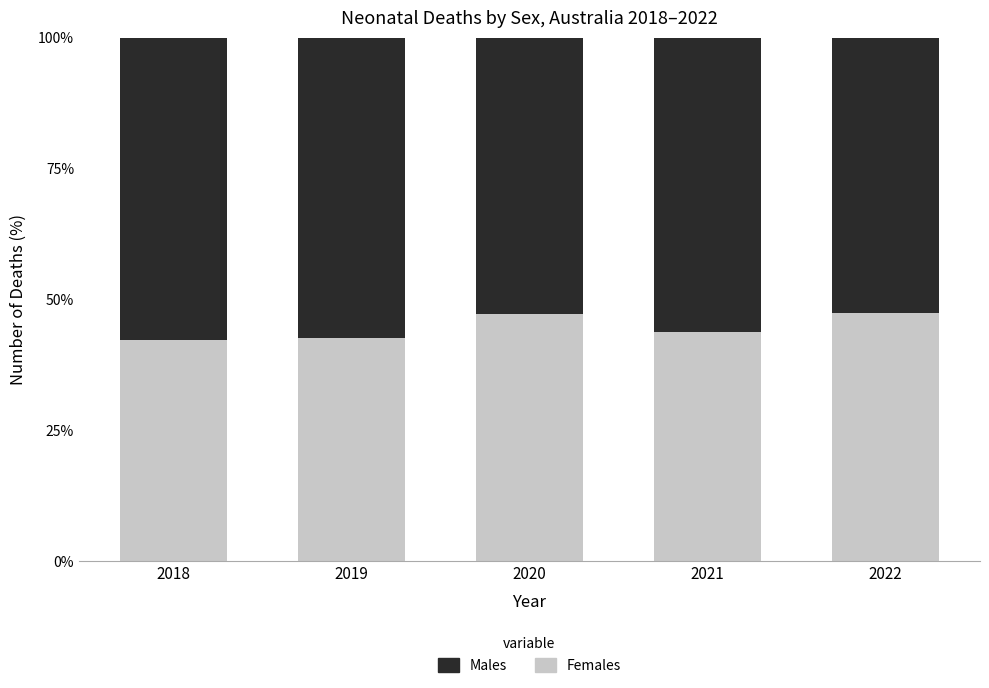

What is the difference between the maximum and minimum values in the Females series?

5.1